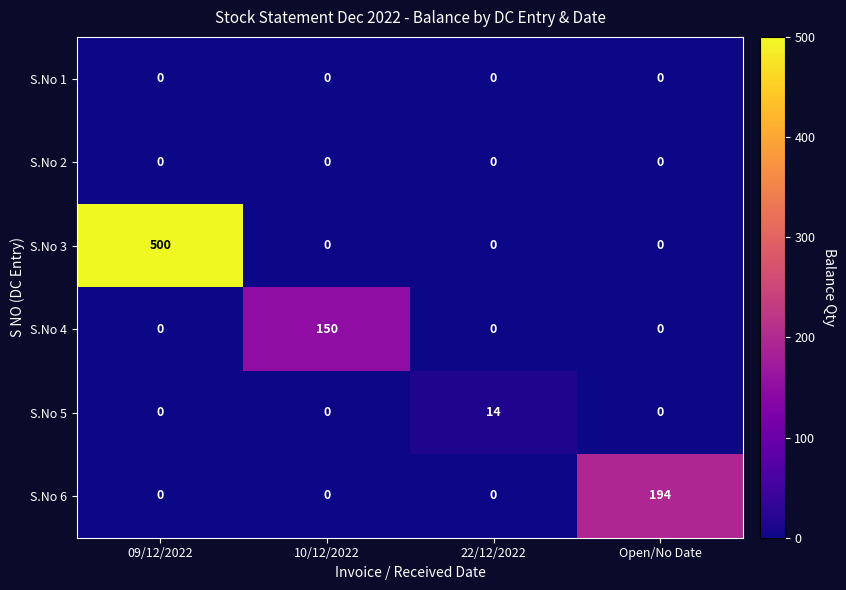

How many series are shown in this chart?

6